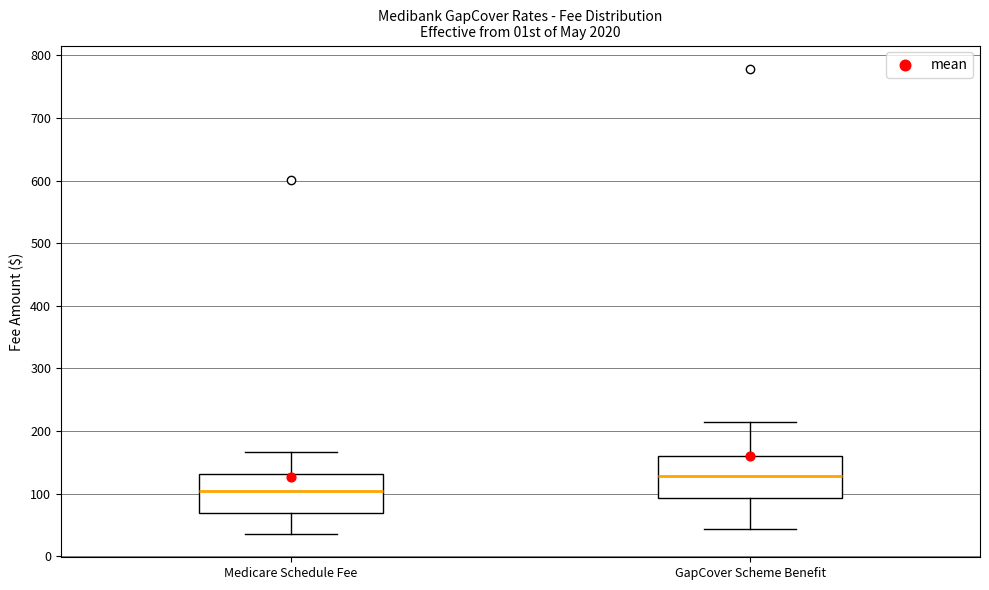

Where is the upper edge of the box for GapCover Scheme Benefit on the y-axis? The values are not printed on the chart, so give them approximately, as read against the axis.

160